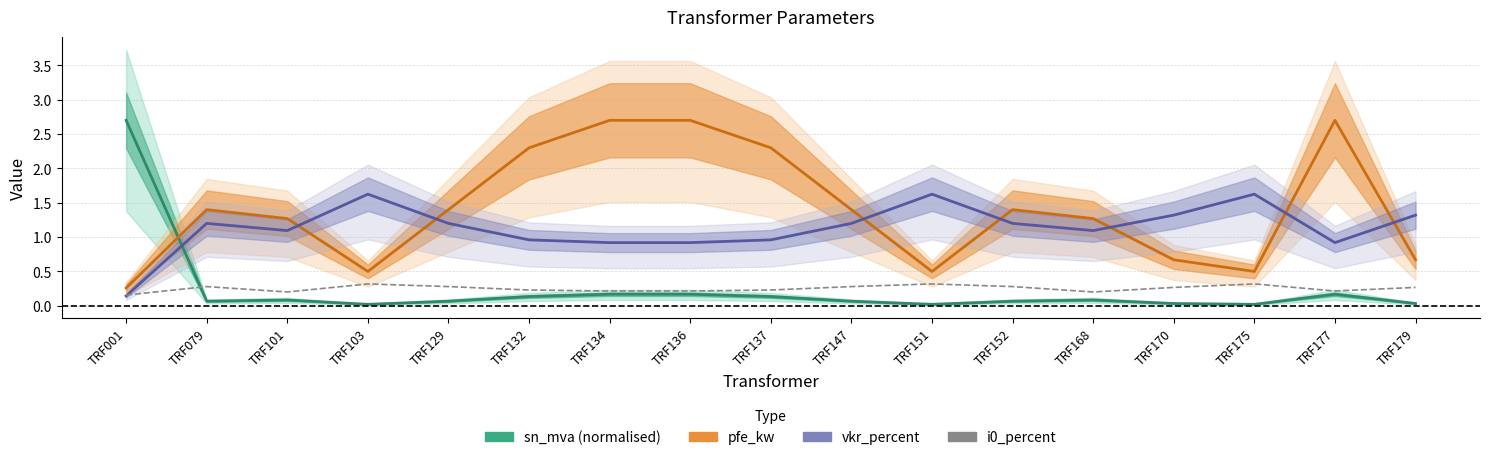

What is the difference between the maximum and minimum values in the i0_percent series?

0.2